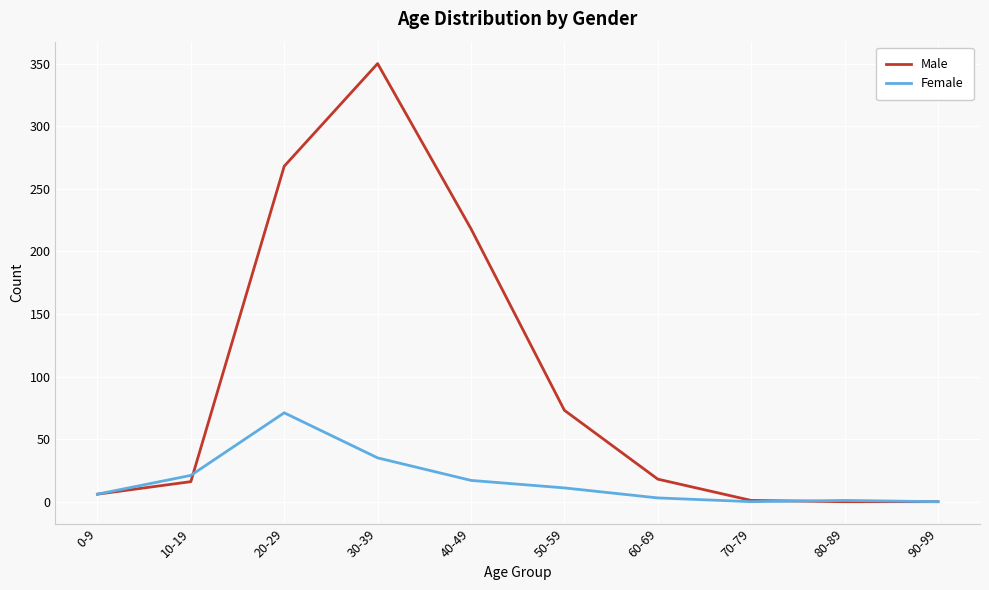

Between 60-69 and 70-79, which series saw the biggest shift?

Male